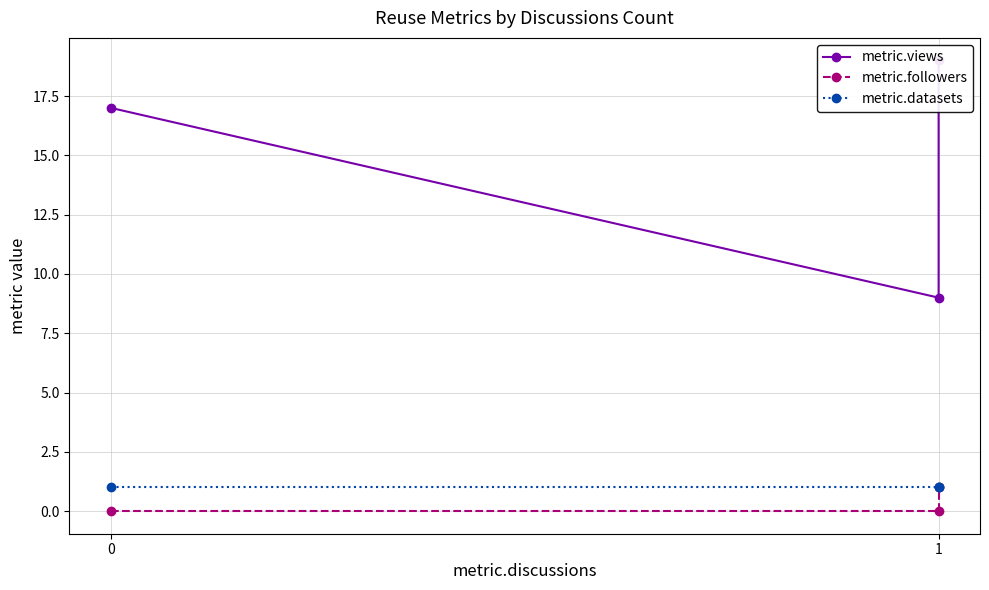

Reading left to right, transcribe all the data shown in this chart.

metric.views: 17	9	19
metric.followers: 0	0	1
metric.datasets: 1	1	1